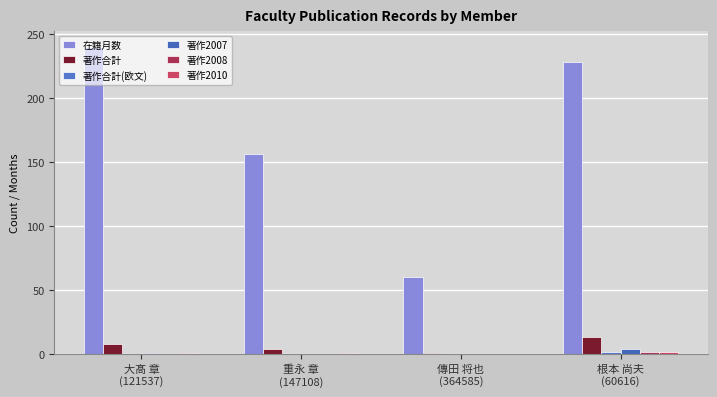

The 著作合計(欧文) series shows 0 at 大髙 章
(121537). True or false?

True